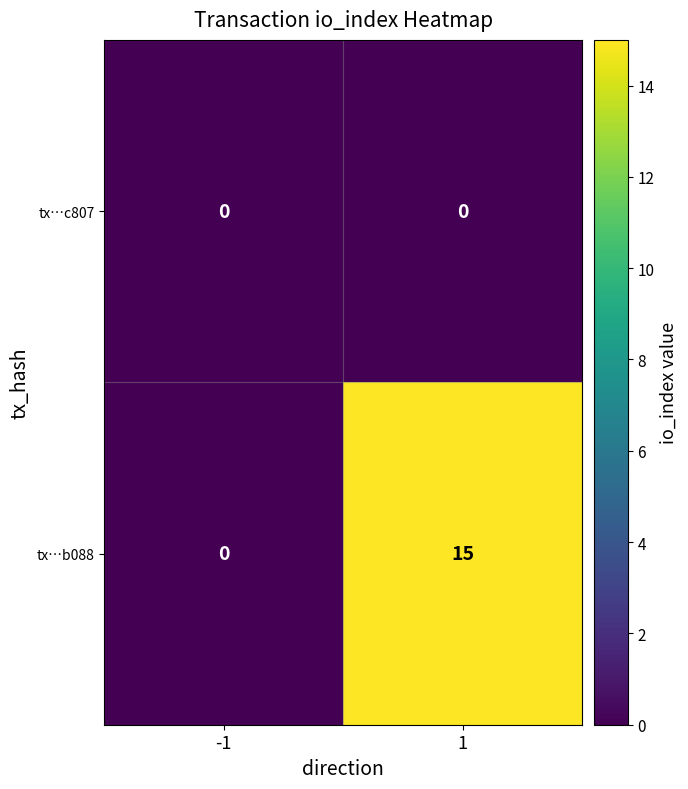

Which series has the largest range (max minus min)?

tx…b088